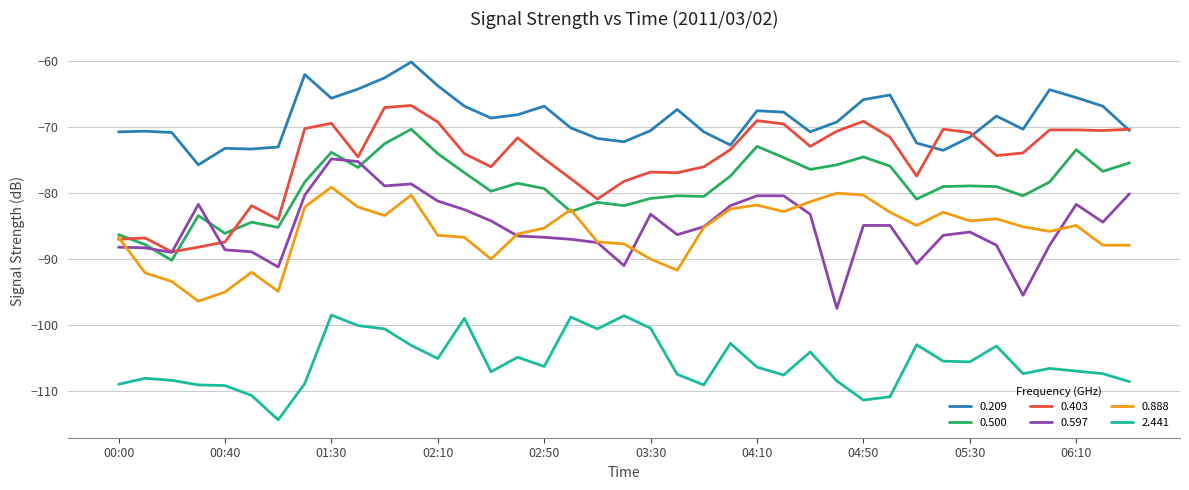

List the series in order of their peak value, highest first.

0.209, 0.403, 0.500, 0.597, 0.888, 2.441